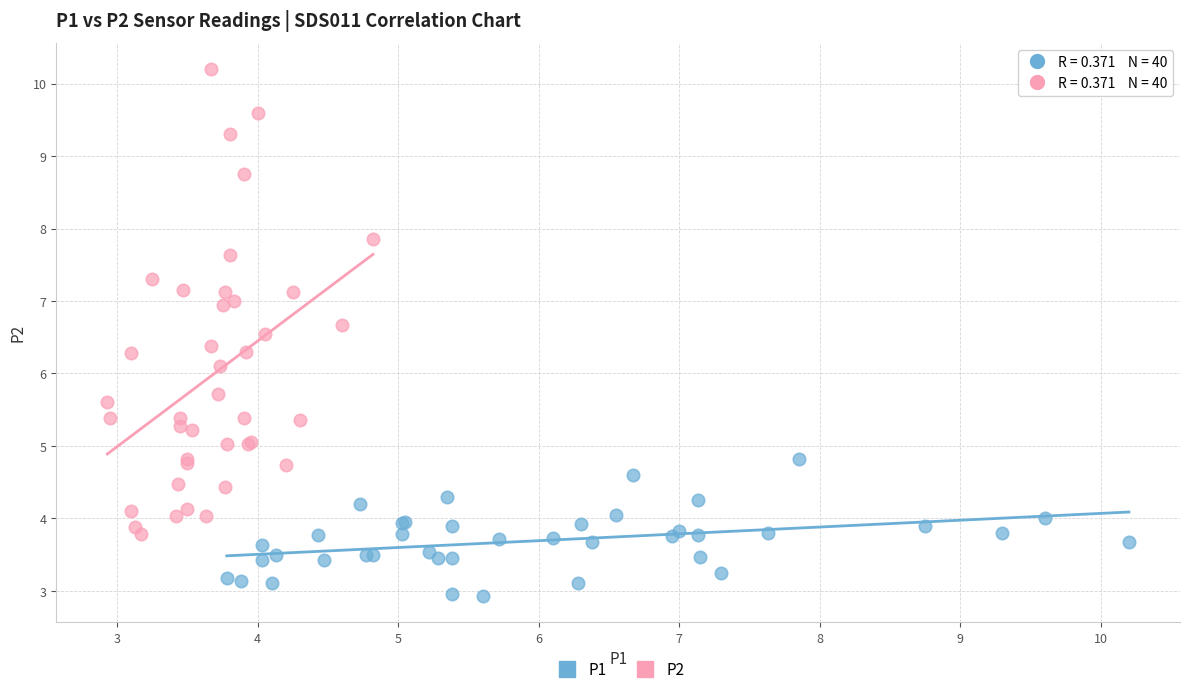

What are all the series names shown in the legend?

P1, P2